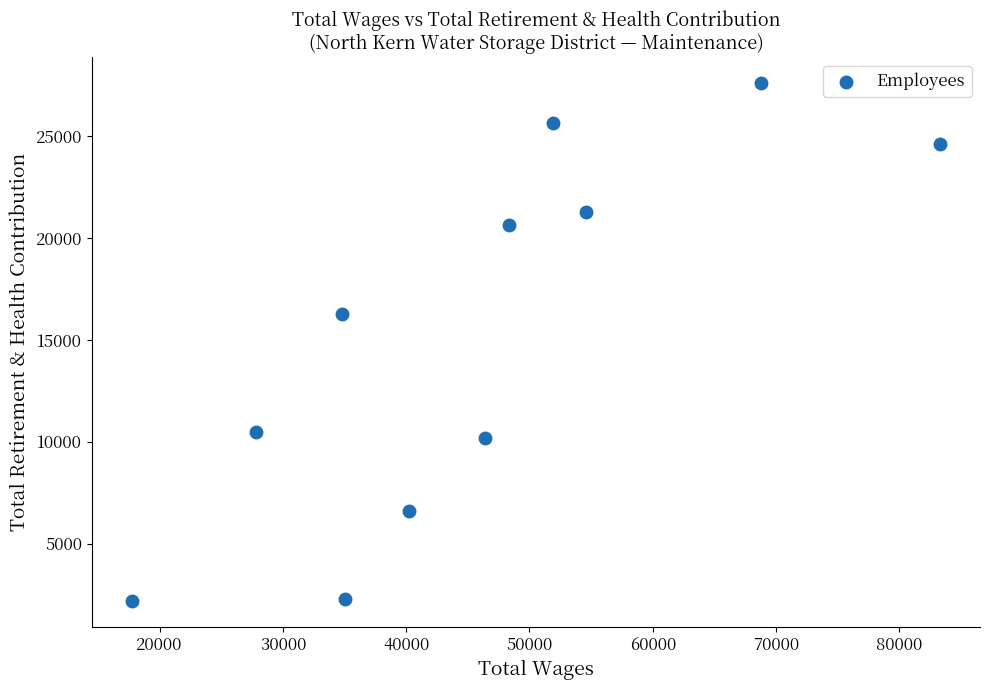

What Y value in the scatter plot is closest to 14881?

16255